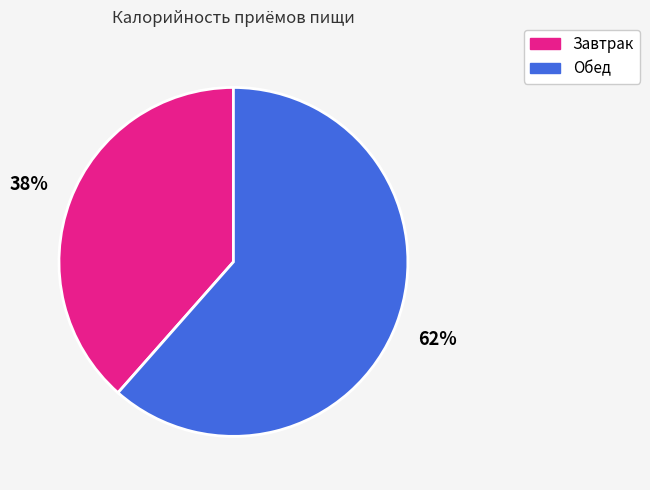

What percentage is the Обед slice, to the nearest percent?

62%